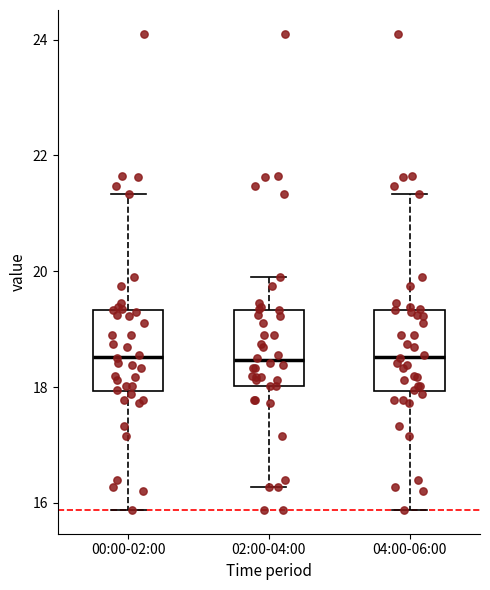

Where does the upper whisker of the box for 04:00-06:00 end on the y-axis? The values are not printed on the chart, so give them approximately, as read against the axis.

21.4